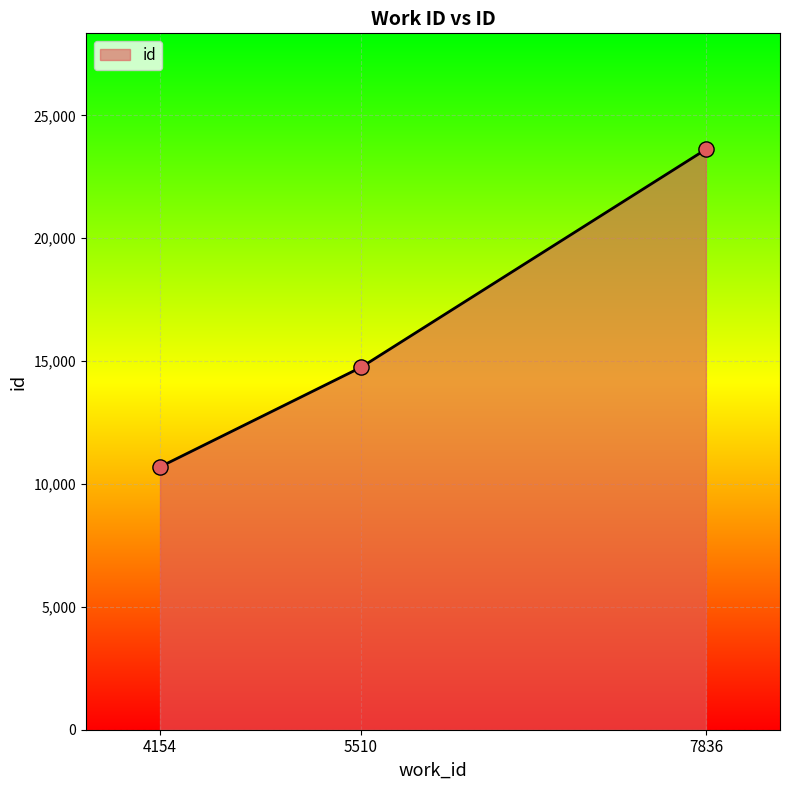

What is the change in value from 4154 to 5510?

+4051